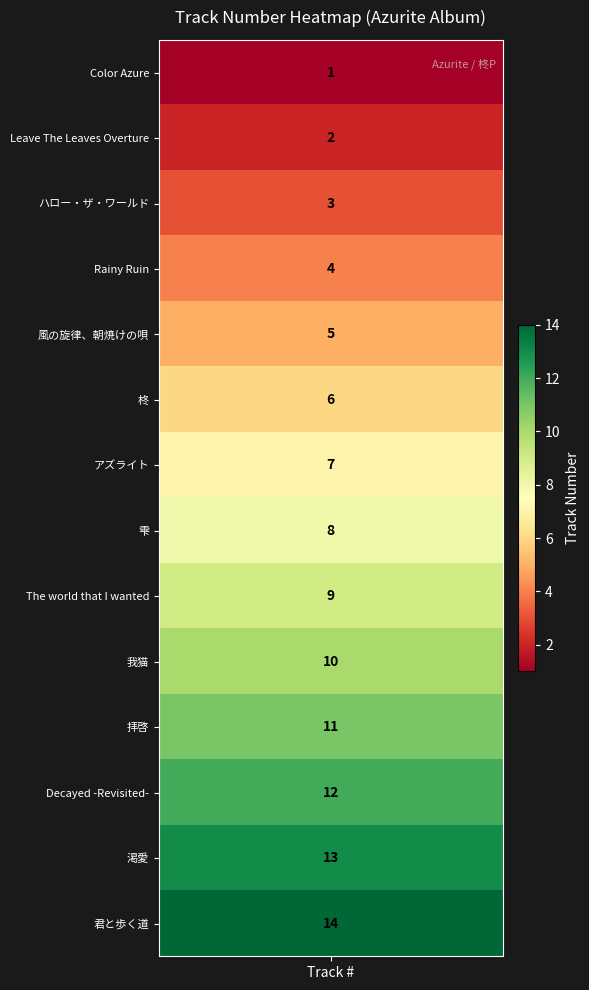

Rank the categories by value from highest to lowest.

君と歩く道, 渇愛, Decayed -Revisited-, 拝啓, 我猫, The world that I wanted, 雫, アズライト, 柊, 風の旋律、朝焼けの唄, Rainy Ruin, ハロー・ザ・ワールド, Leave The Leaves Overture, Color Azure